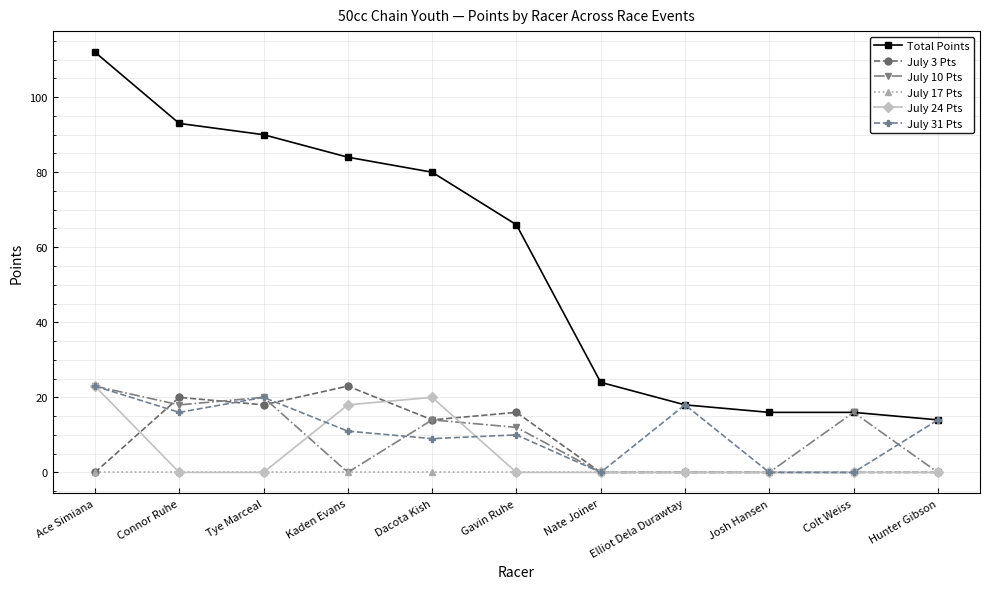

In July 31 Pts, how many points are higher than both neighbors (excluding endpoints)?

3